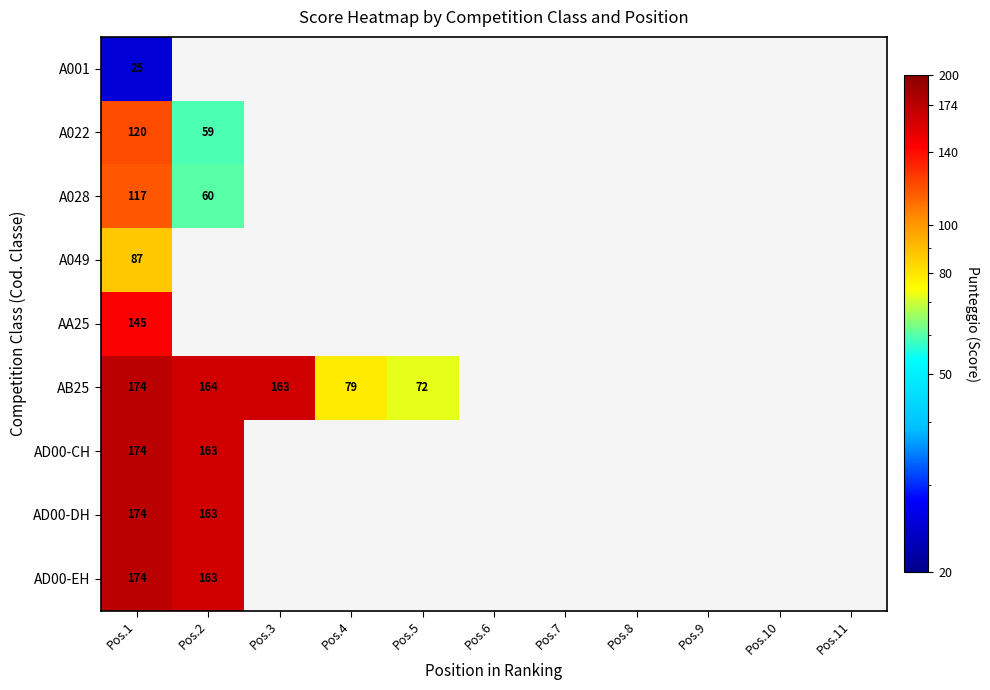

At which category is the sum across all series the highest?

Pos.1